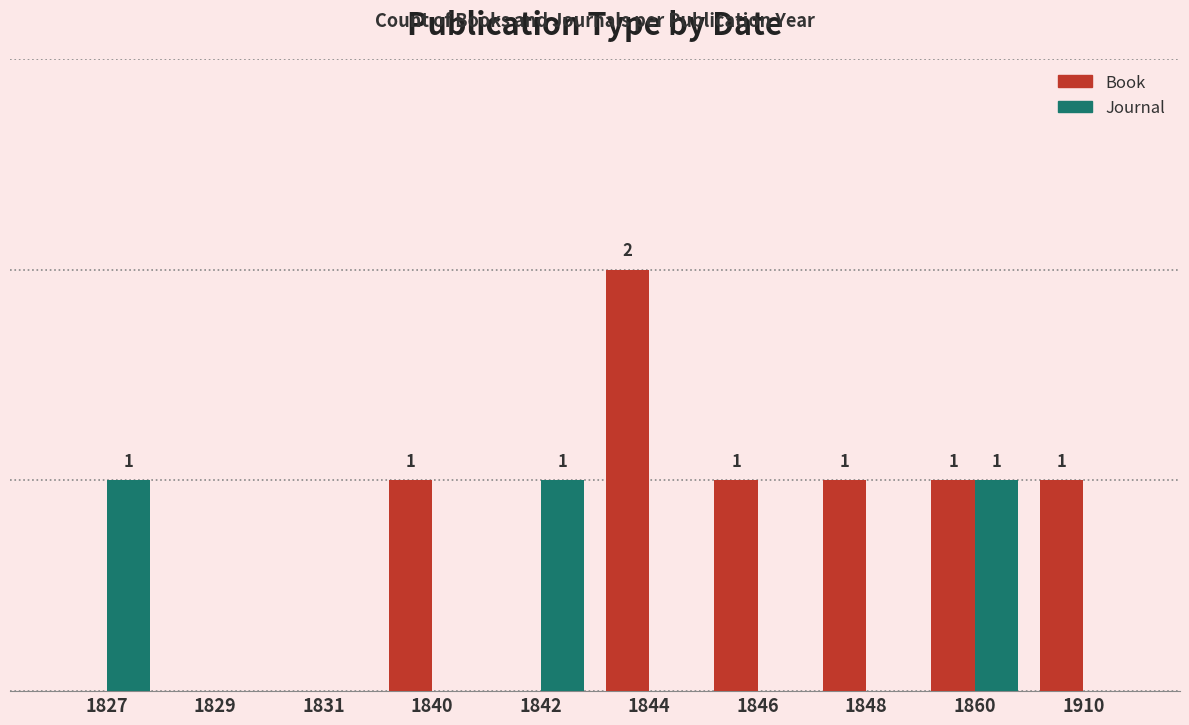

The Journal series shows 1 at 1842. True or false?

True